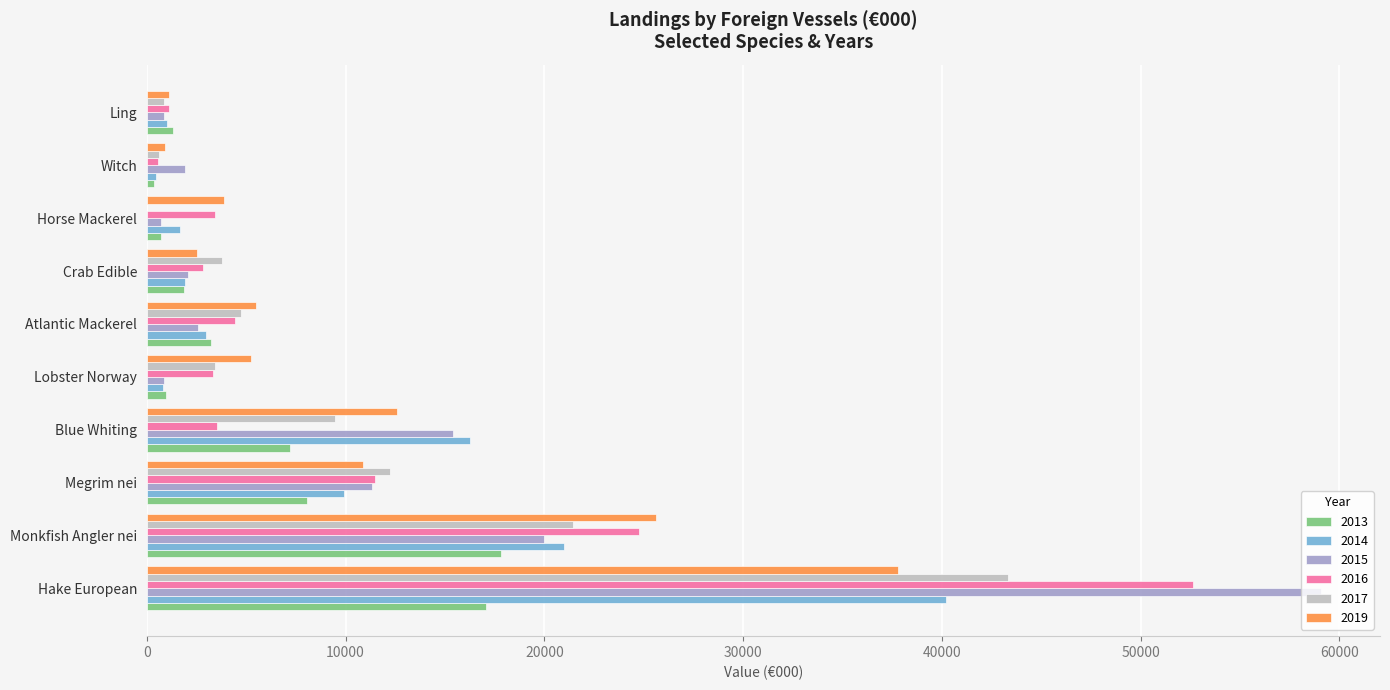

Is the value of 2016 at Witch greater than the value of 2014 at Megrim nei?

No